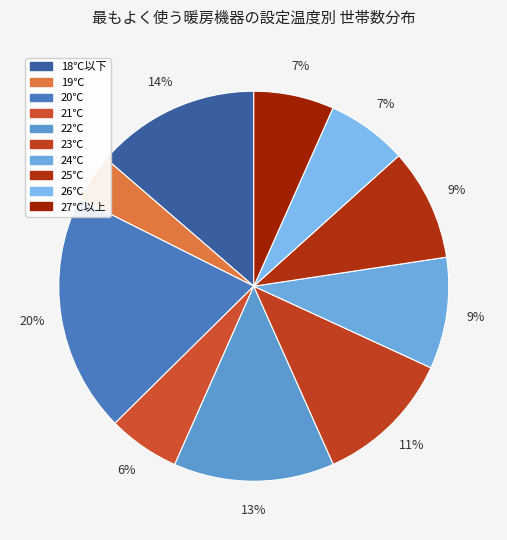

What is the largest slice in the pie chart?

20℃